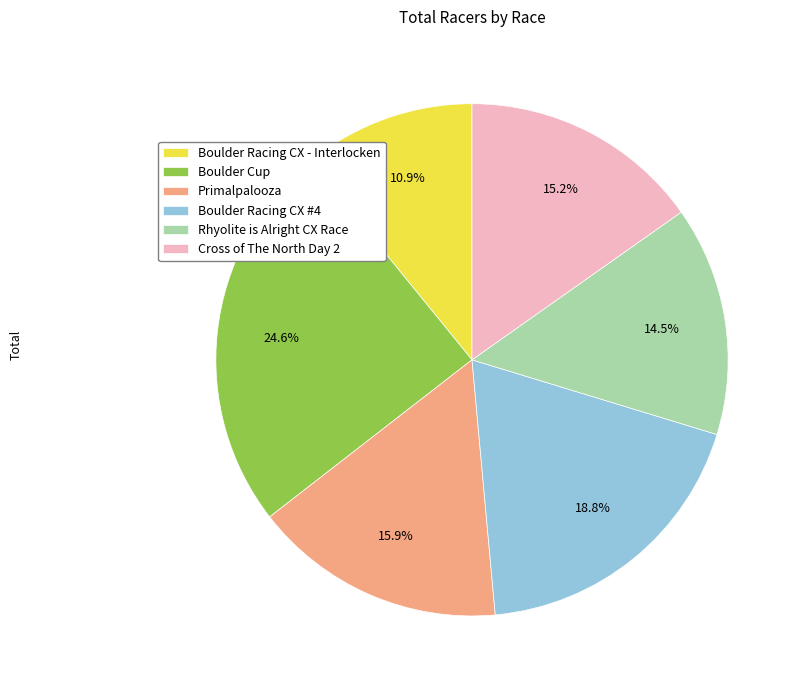

To the nearest percent, what is the difference between the Boulder Racing CX #4 and Boulder Racing CX - Interlocken slice percentages?

8%